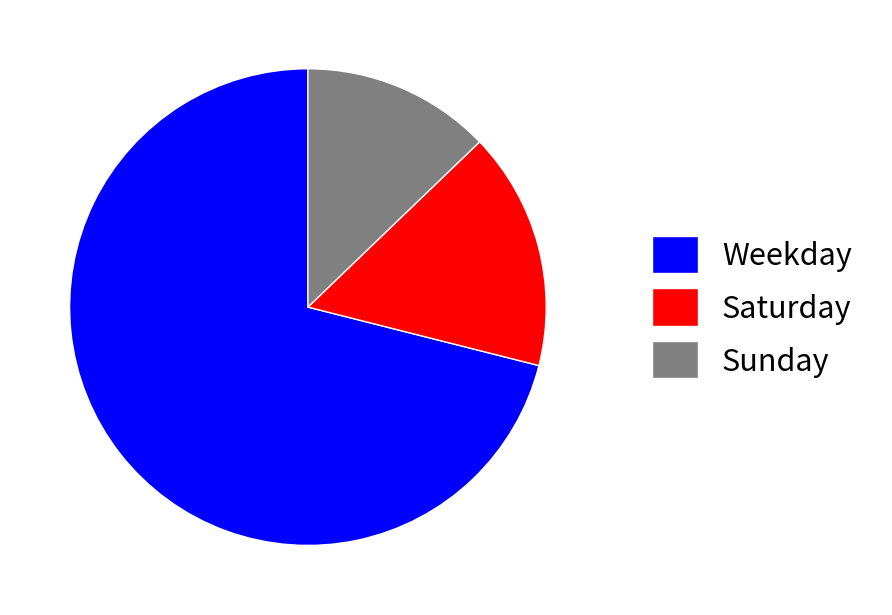

What is the ratio of the value at Weekday to the value at Saturday?

4.4